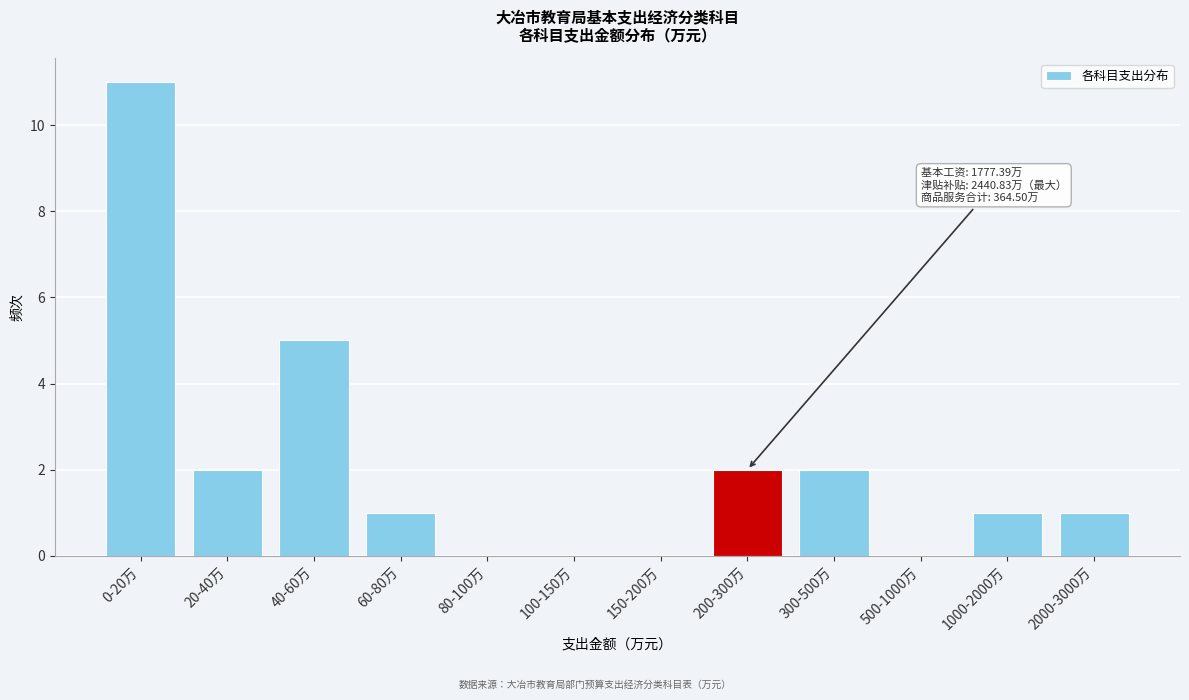

Reading left to right, transcribe all the data shown in this chart.

0-20万=11	20-40万=2	40-60万=5	60-80万=1	80-100万=0	100-150万=0	150-200万=0	200-300万=2	300-500万=2	500-1000万=0	1000-2000万=1	2000-3000万=1